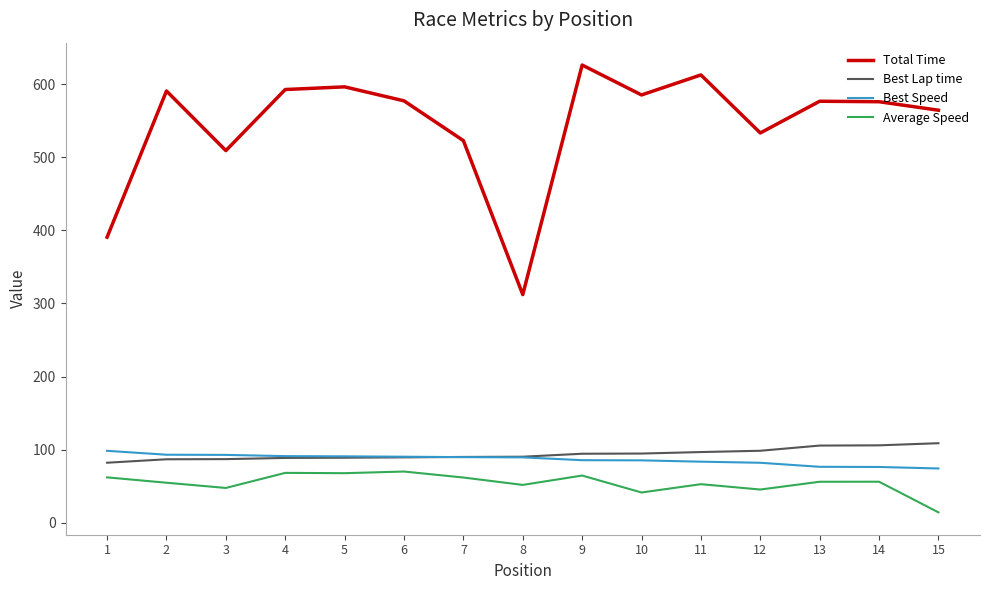

What is the greatest value displayed?

626.1